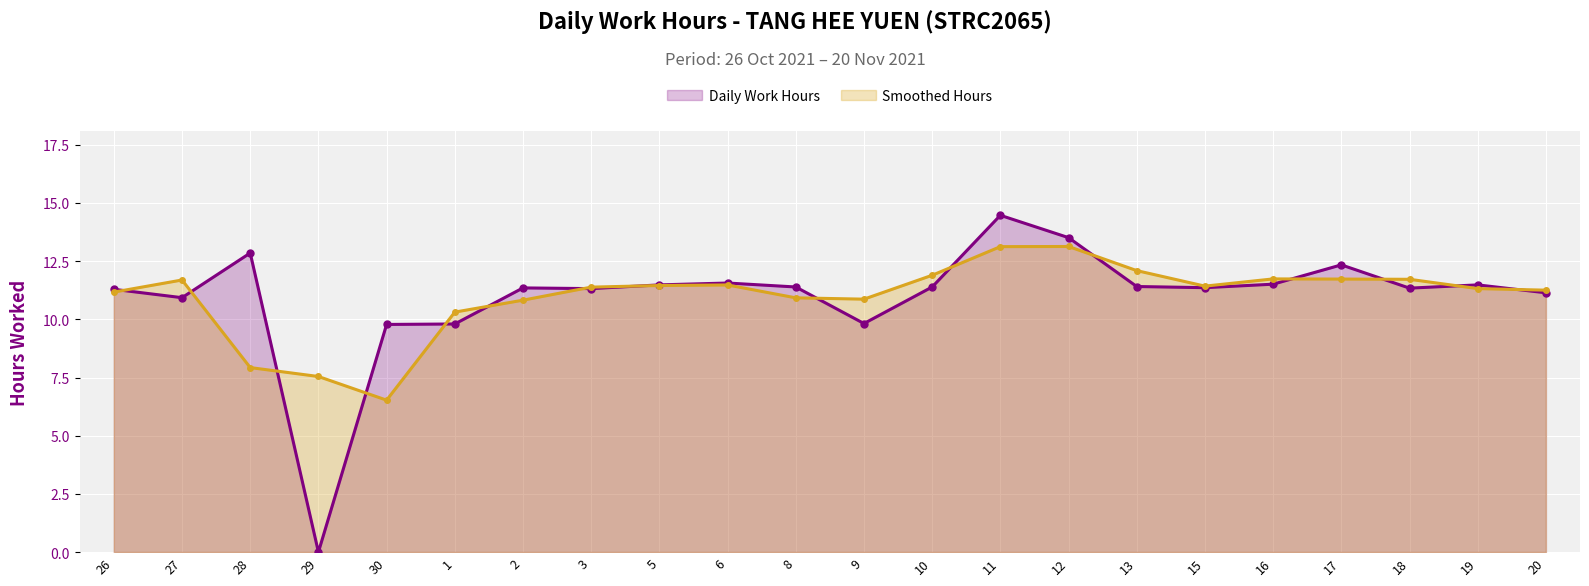

Where does the Smoothed Hours series first go above 11?

26